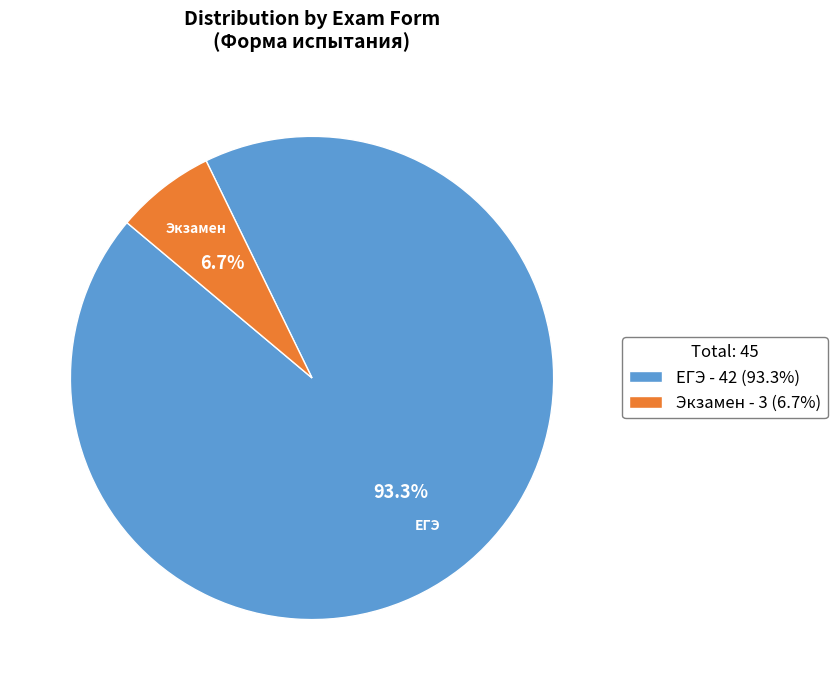

How many slices are in this pie chart?

2